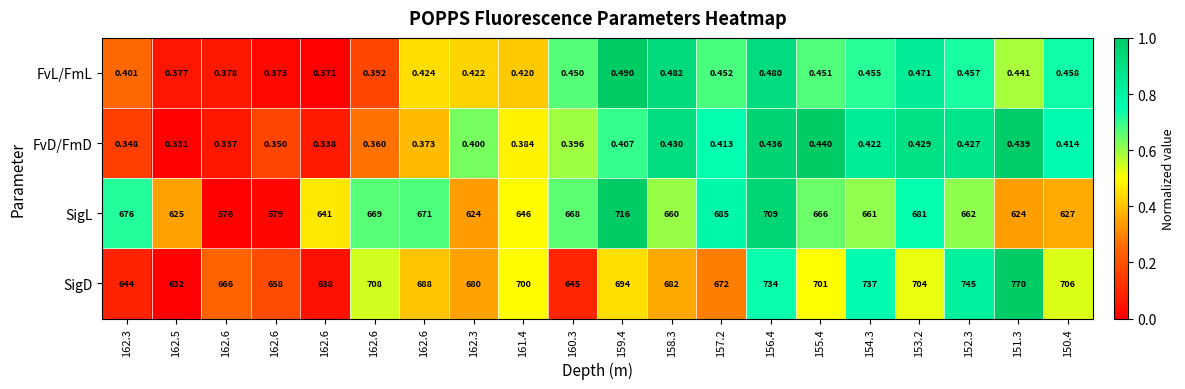

How many categories are shown in the chart?

20